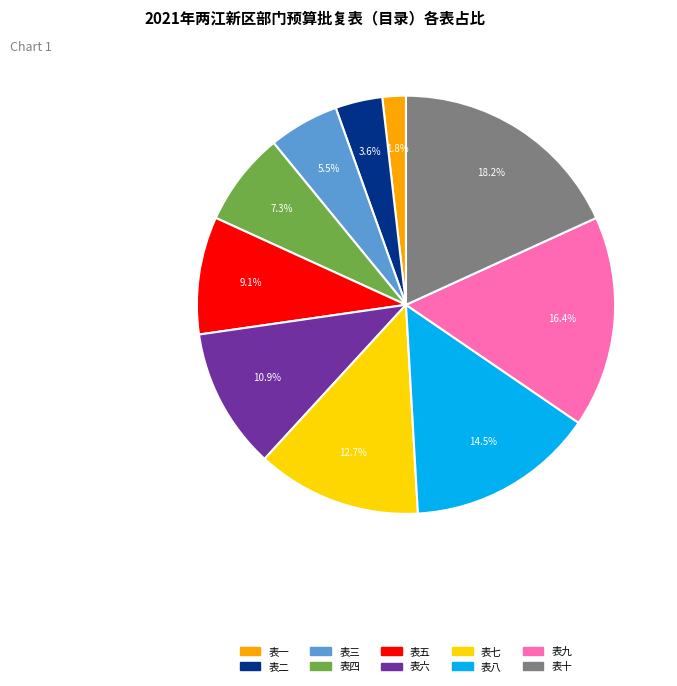

How many slices are in this pie chart?

10